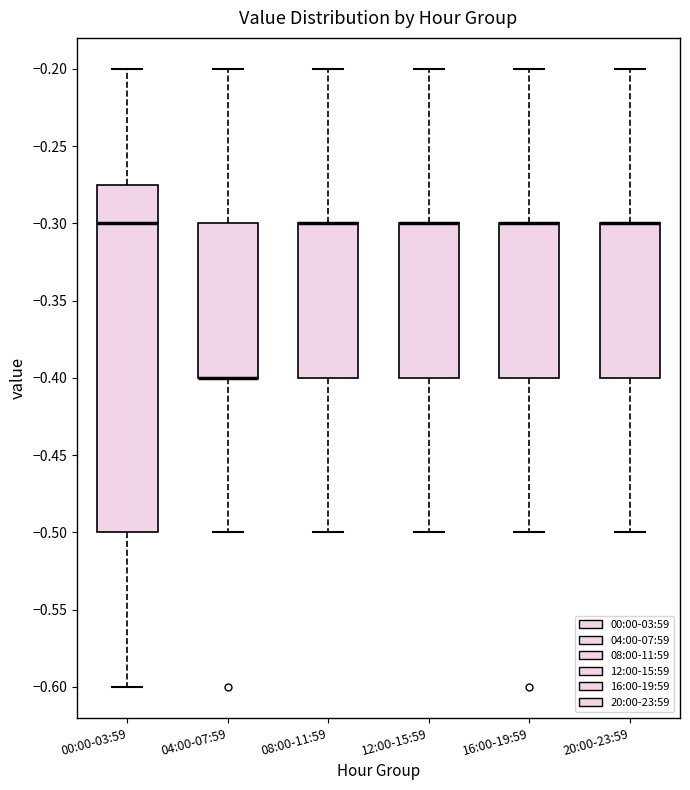

Where does the upper whisker of the box for 20:00-23:59 end on the y-axis? The values are not printed on the chart, so give them approximately, as read against the axis.

-0.200